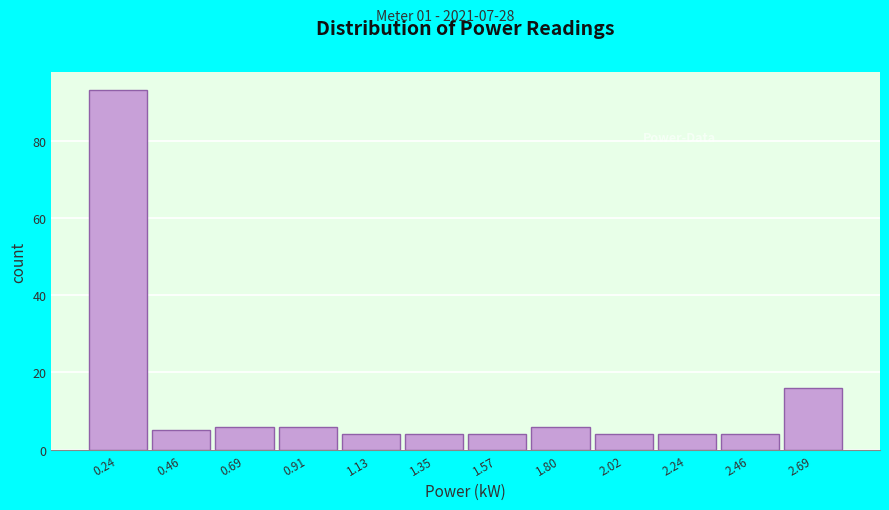

Reading left to right, list all the values displayed in this chart.

0.24=93	0.46=5	0.69=6	0.91=6	1.13=4	1.35=4	1.57=4	1.80=6	2.02=4	2.24=4	2.46=4	2.69=16